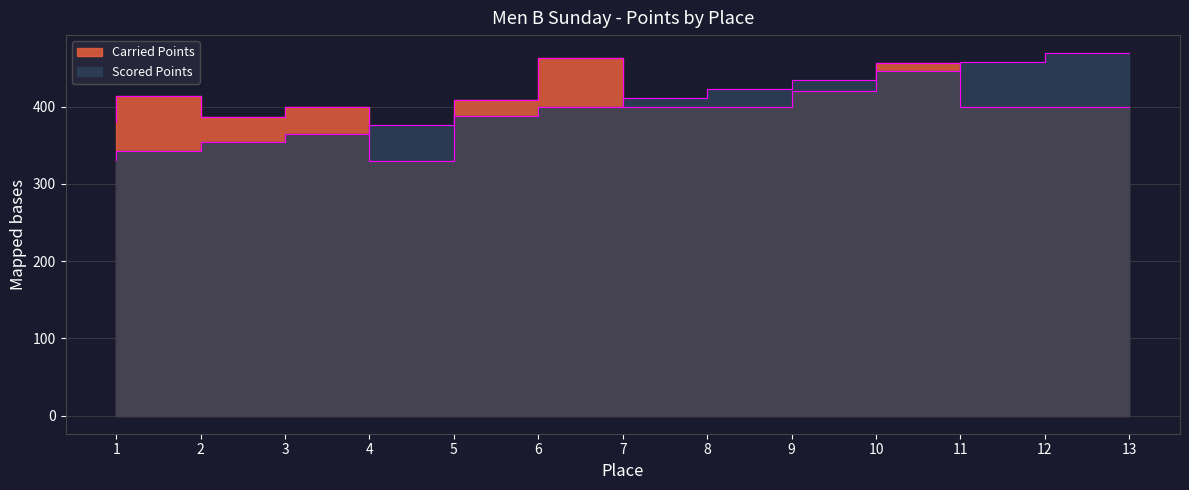

True or false: Scored Points has a value of 147.6 at 11.

False